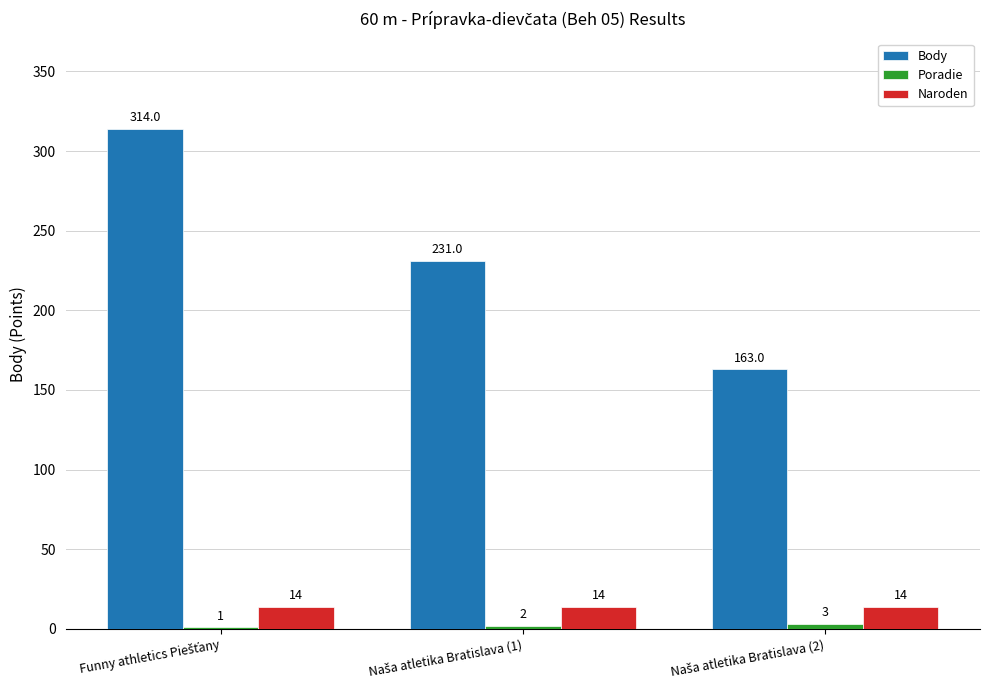

What is the maximum value shown in the chart?

314